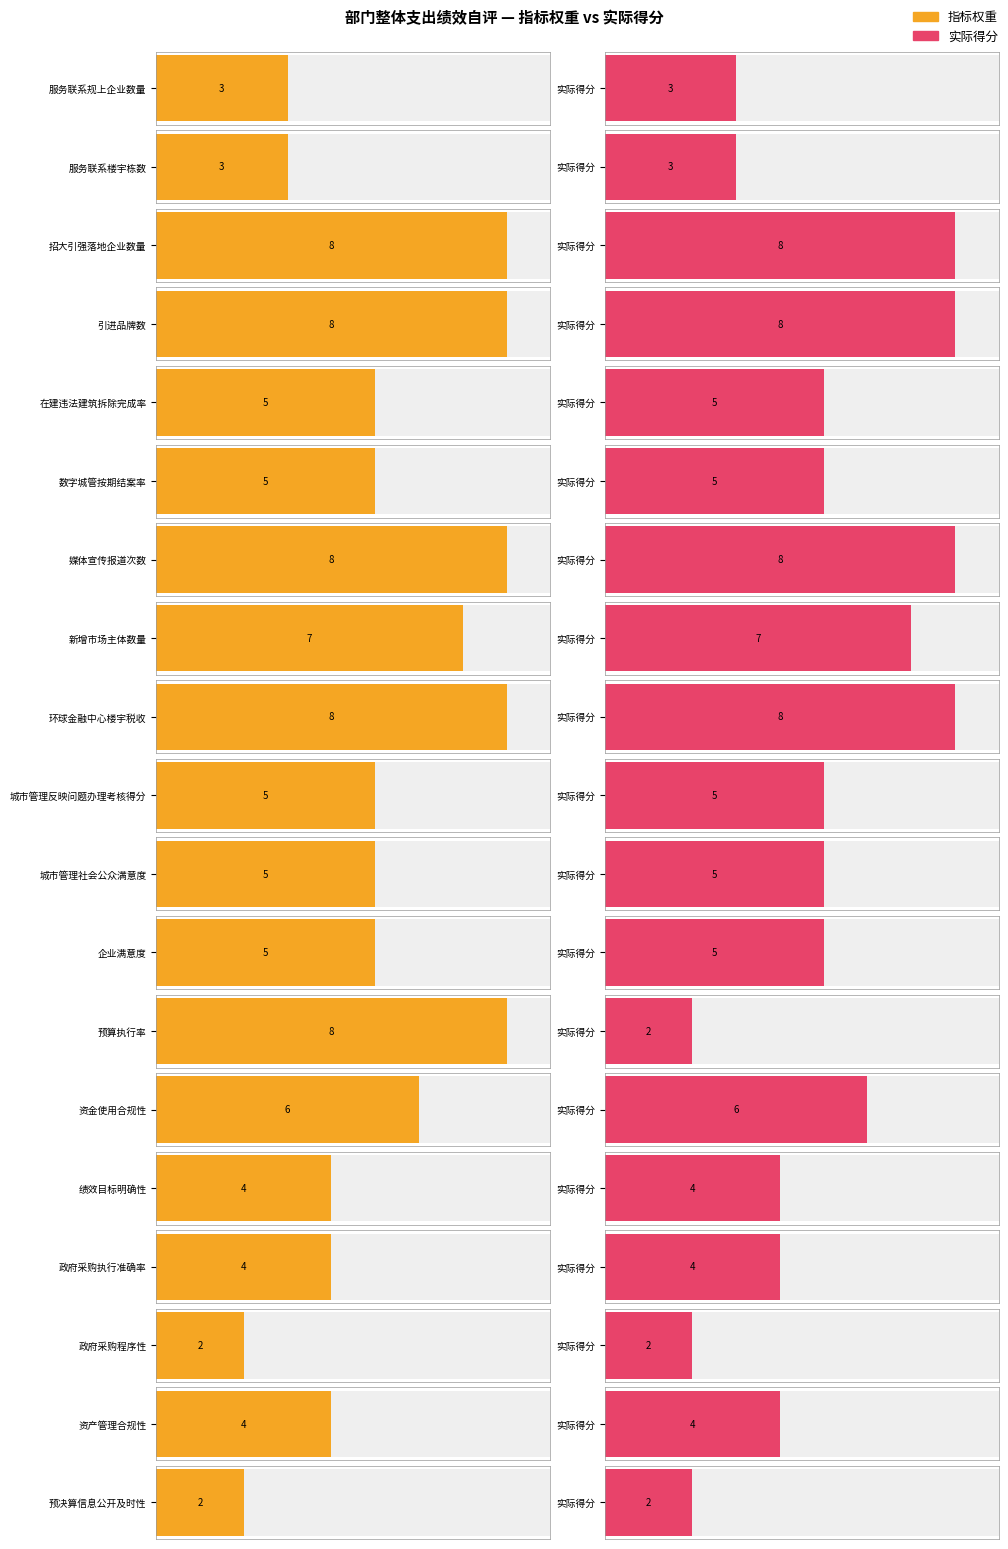

How many data points does each series have?

19